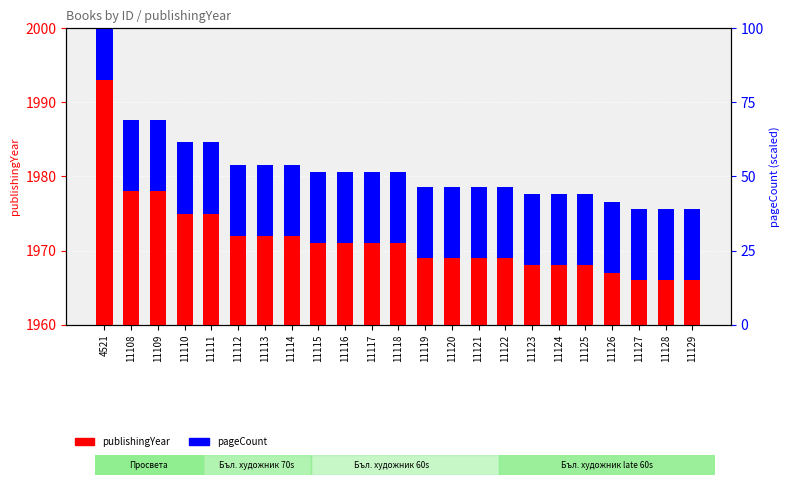

At how many categories does at least one series exceed 1263?

23